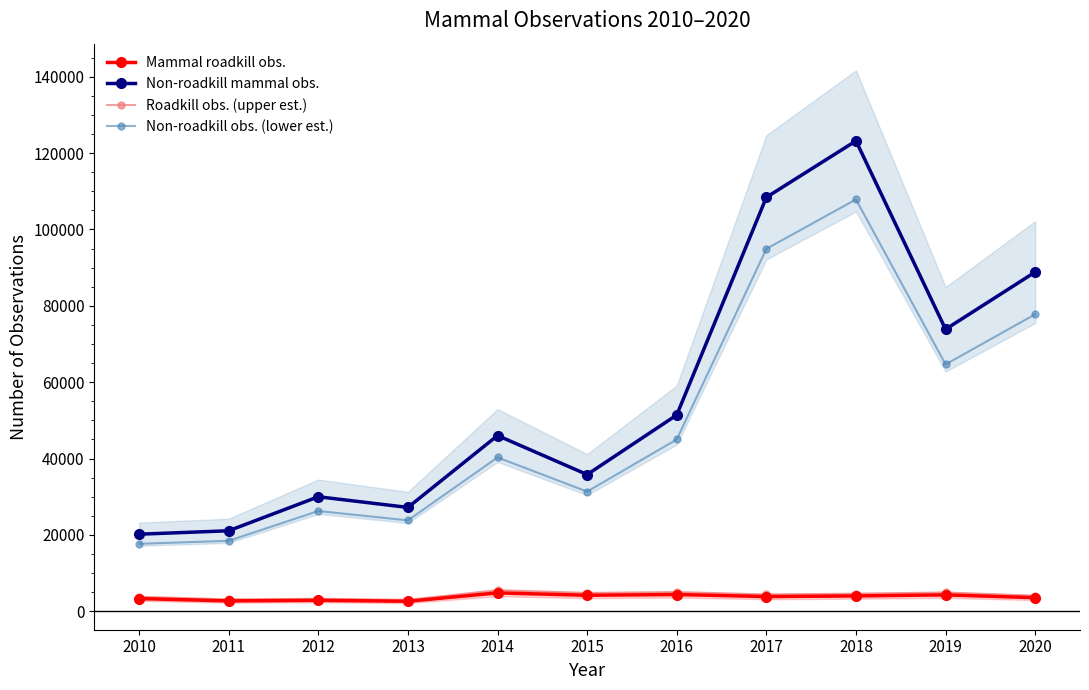

True or false: Non-roadkill mammal obs. and Non-roadkill obs. (lower est.) intersect in this chart.

False